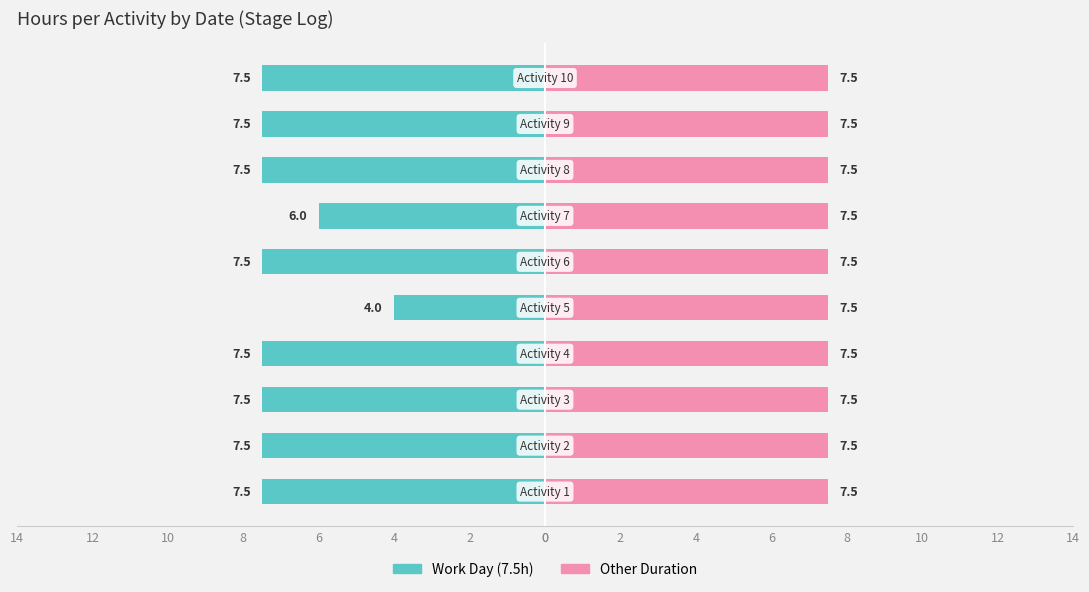

What are all the series names shown in the legend?

Work Day (7.5h), Other Duration